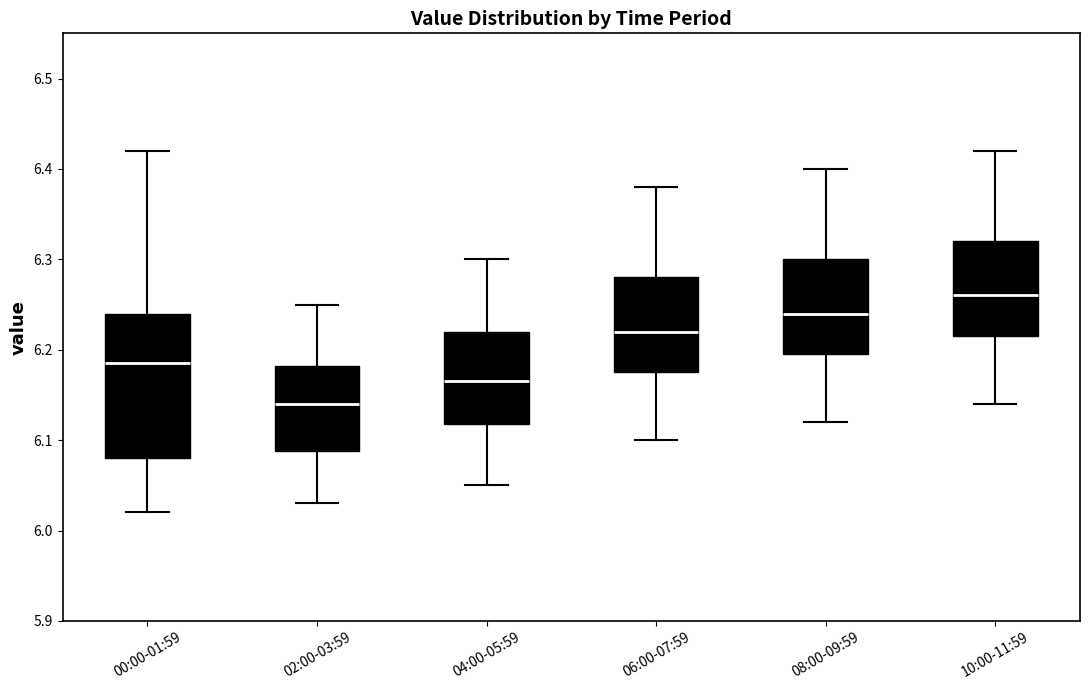

Where is the upper edge of the box for 04:00-05:59 on the y-axis? The values are not printed on the chart, so give them approximately, as read against the axis.

6.22